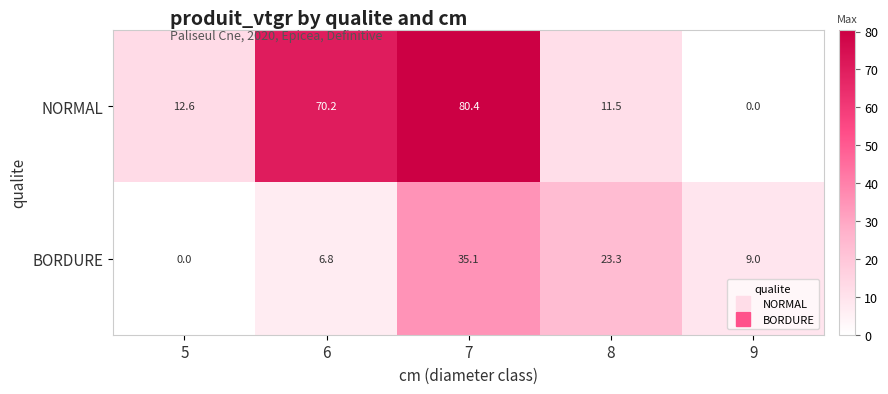

How many data points does each series have?

5